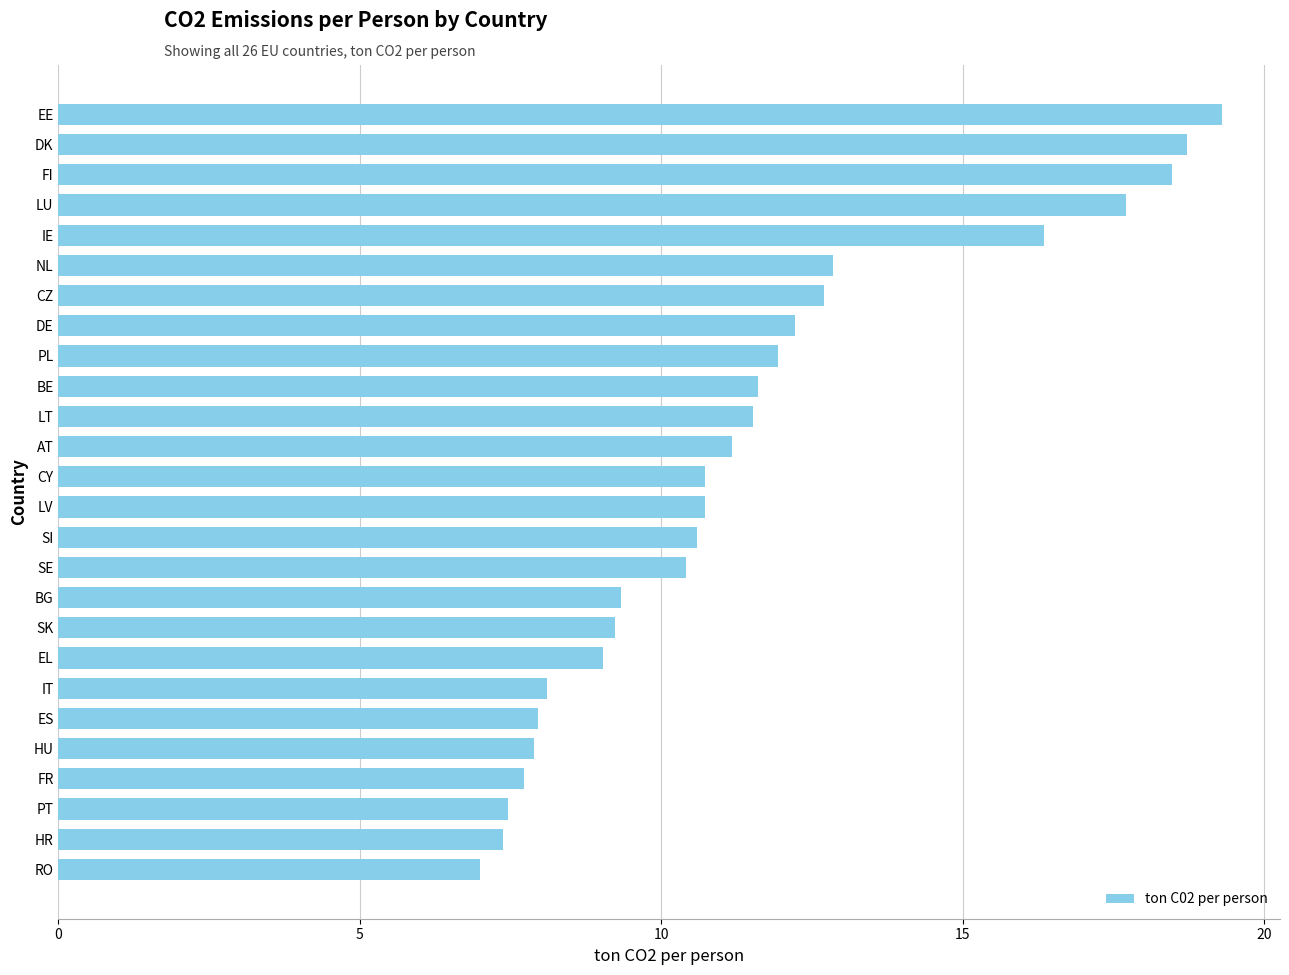

What is the change in value from SI to DK?

+8.1